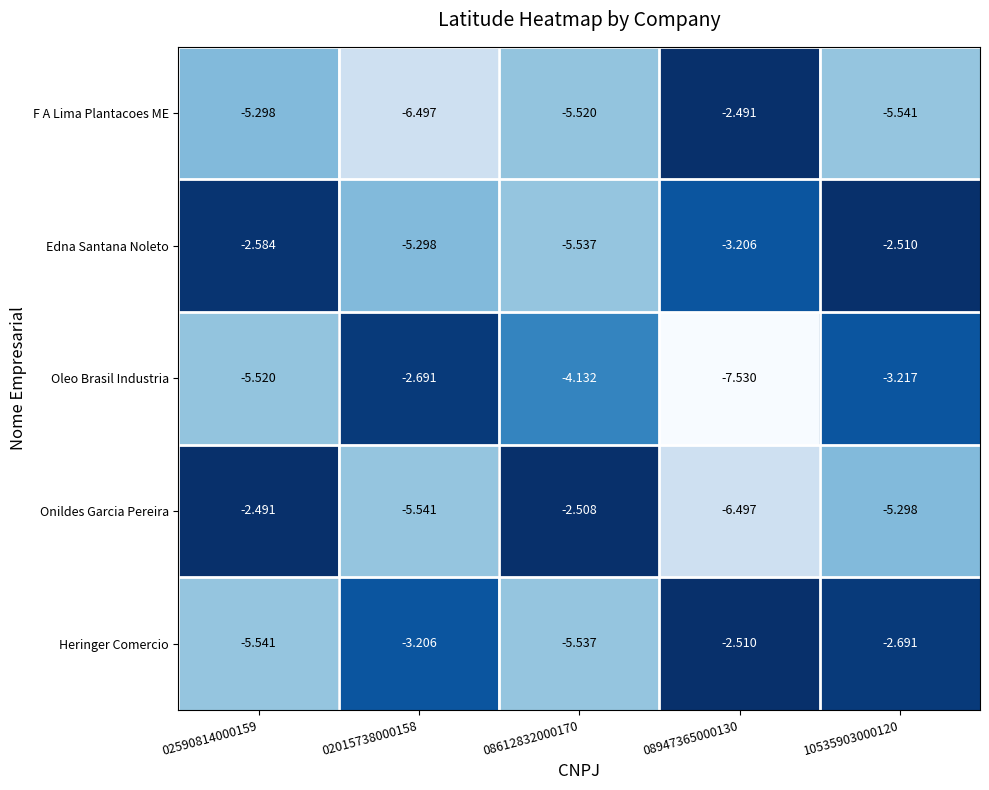

Is the value of Heringer Comercio at 10535903000120 greater than the value of F A Lima Plantacoes ME at 02015738000158?

Yes